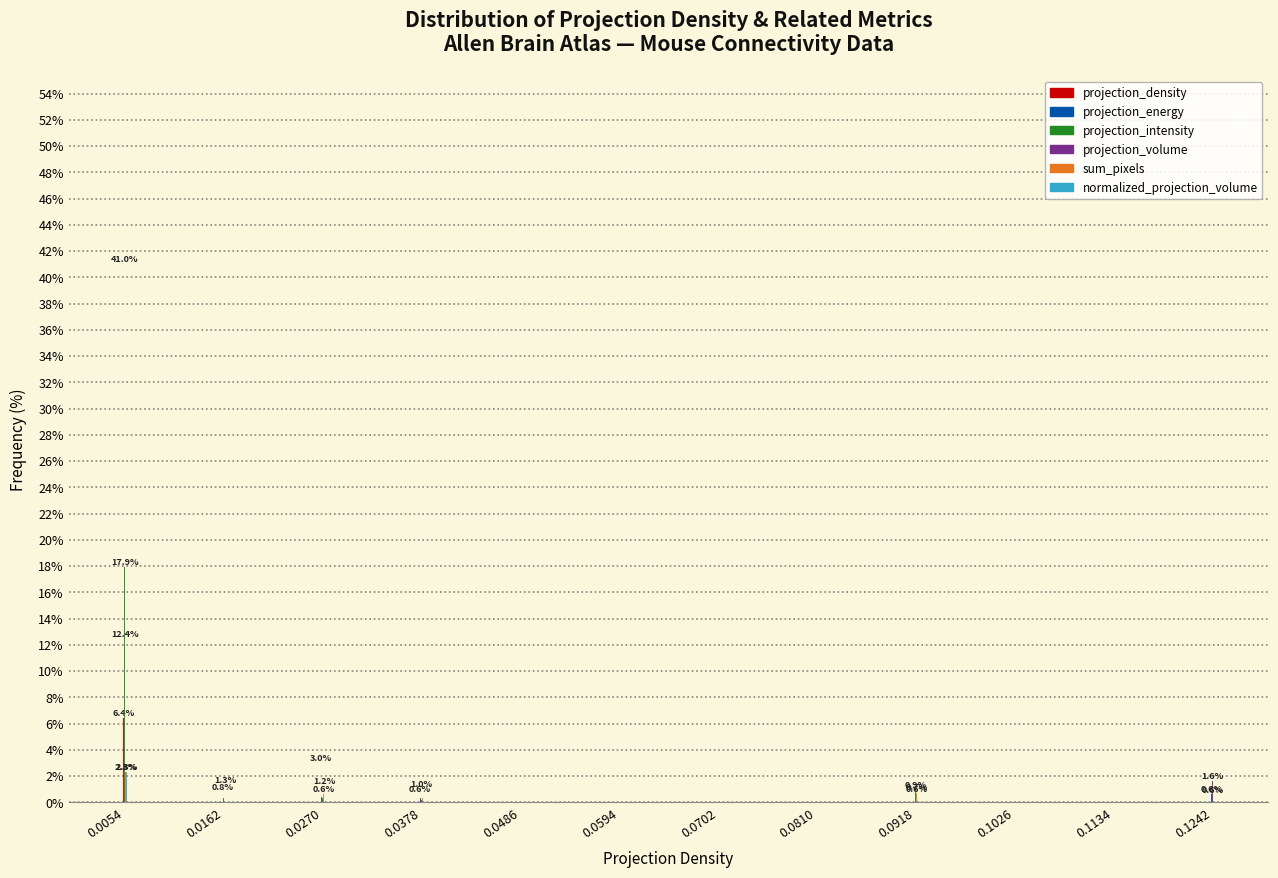

At which category is the sum across all series the highest?

0.0054